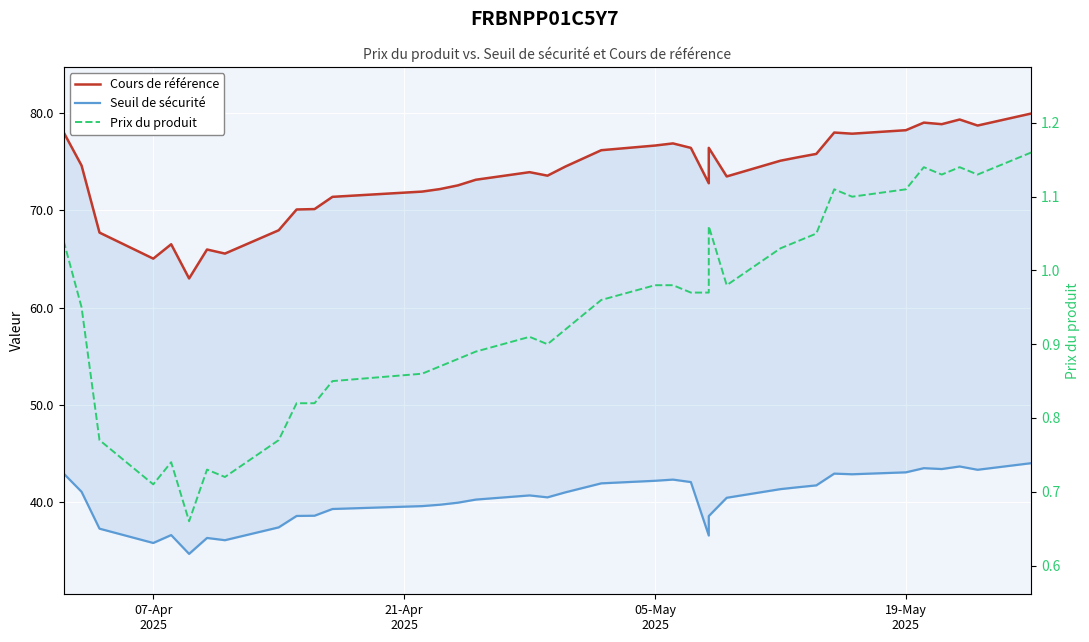

What is the smallest value displayed?

0.7